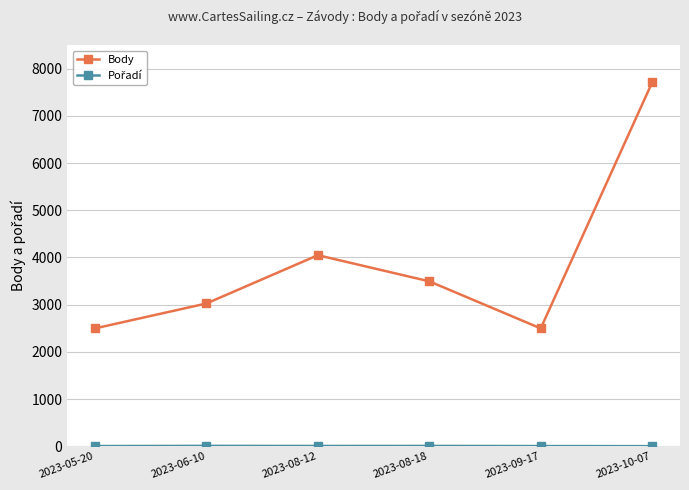

How many series are shown in this chart?

2